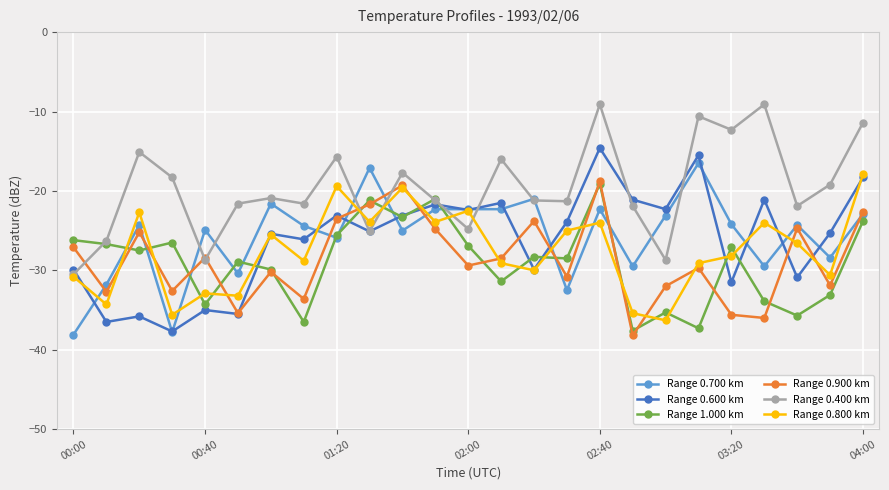

What is the minimum value shown in the chart?

-38.2